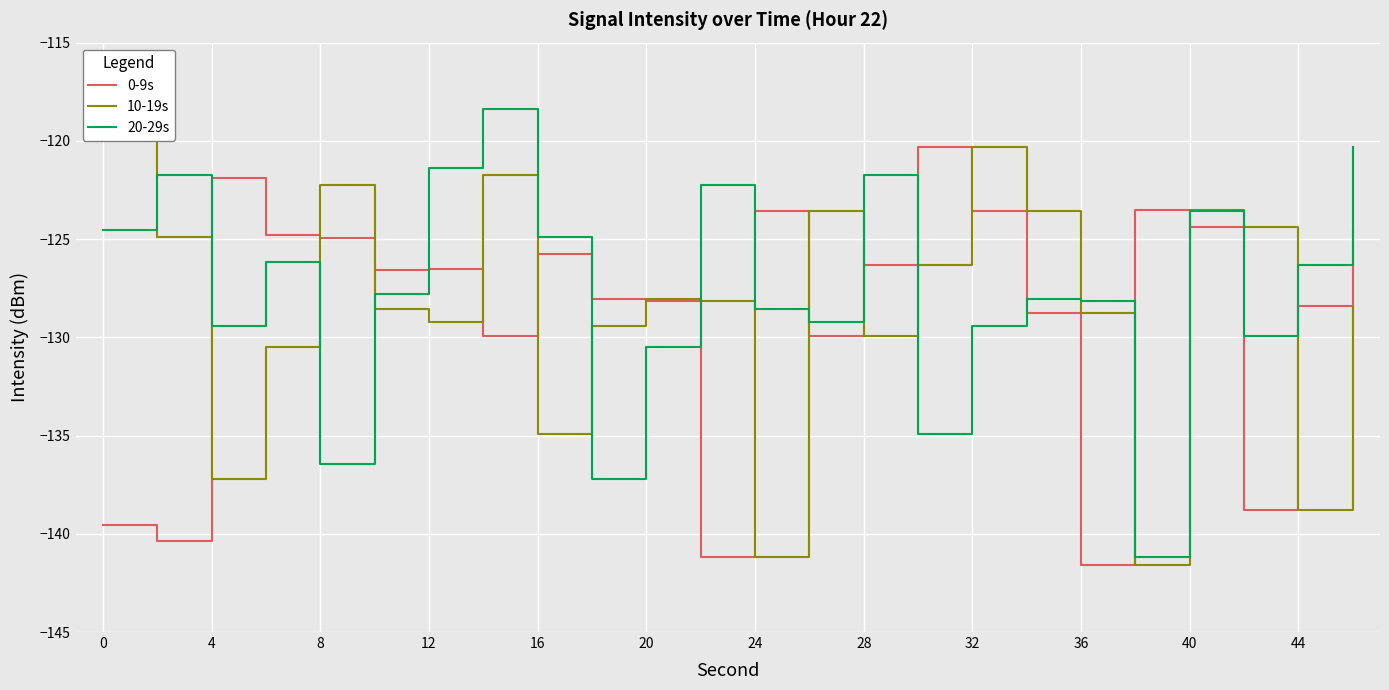

Is it true that 0-9s equals -179.3 at 32?

False